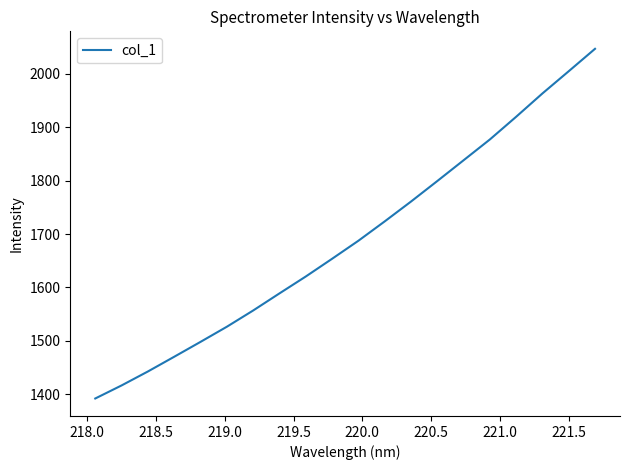

What is the difference between the maximum and minimum values?

654.8